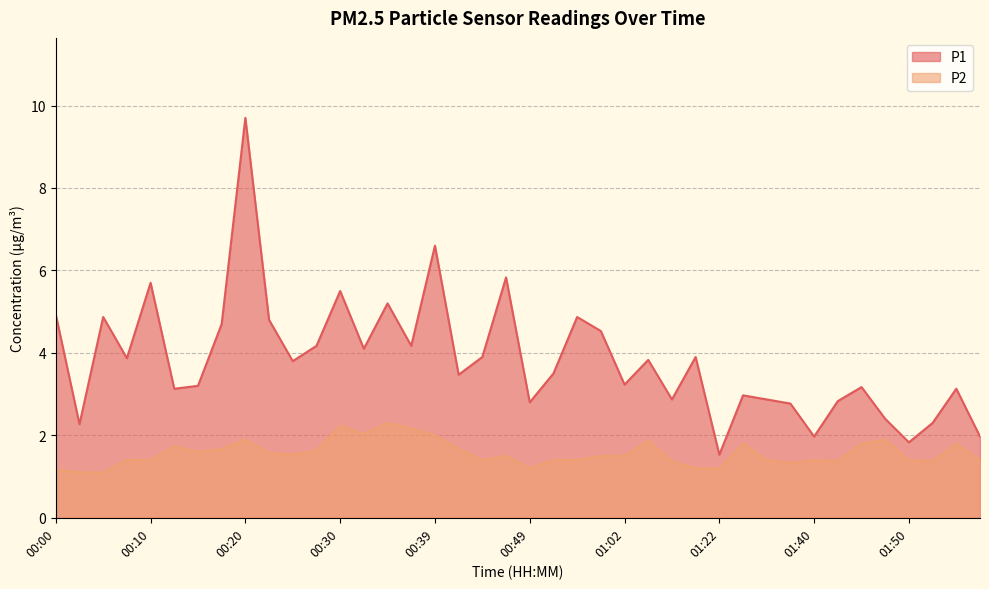

At which label does P1 reach its minimum?

01:22